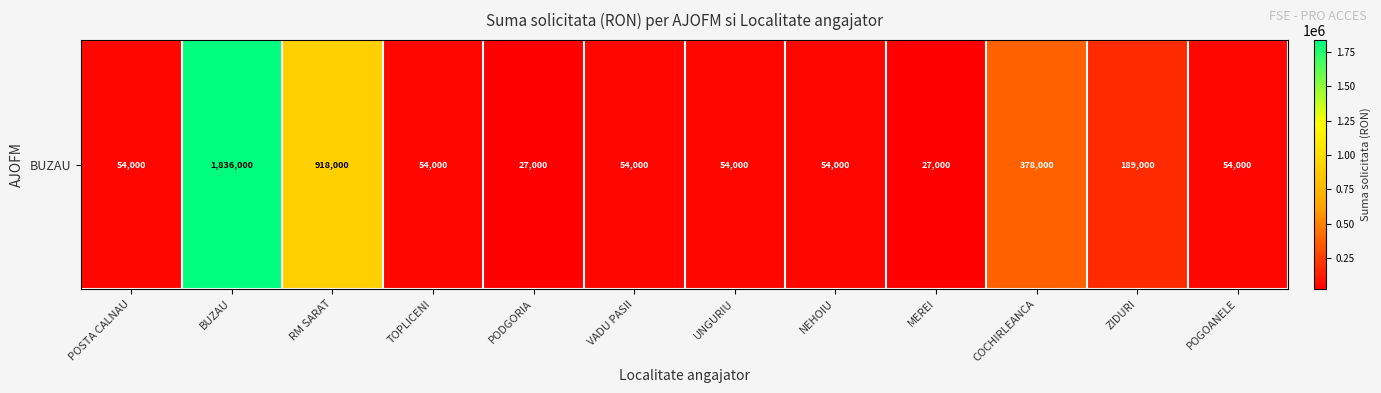

List the labels in order of value, smallest first.

PODGORIA, MEREI, POSTA CALNAU, TOPLICENI, VADU PASII, UNGURIU, NEHOIU, POGOANELE, ZIDURI, COCHIRLEANCA, RM SARAT, BUZAU